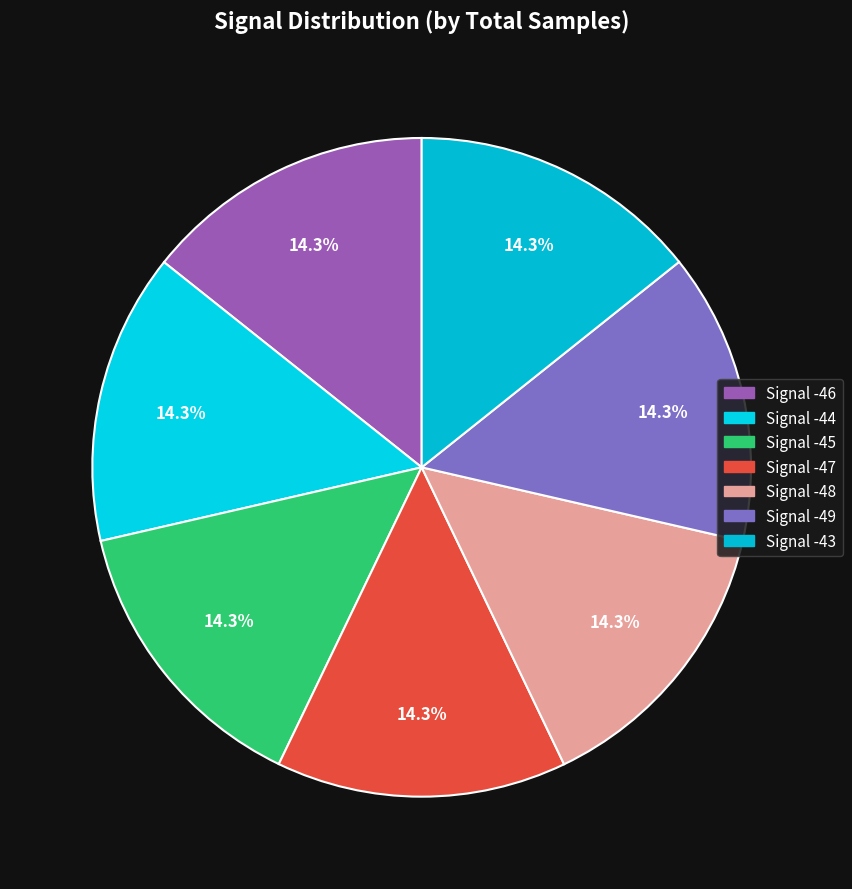

Approximately how many times larger is the value at Signal -48 compared to Signal -46?

1.0